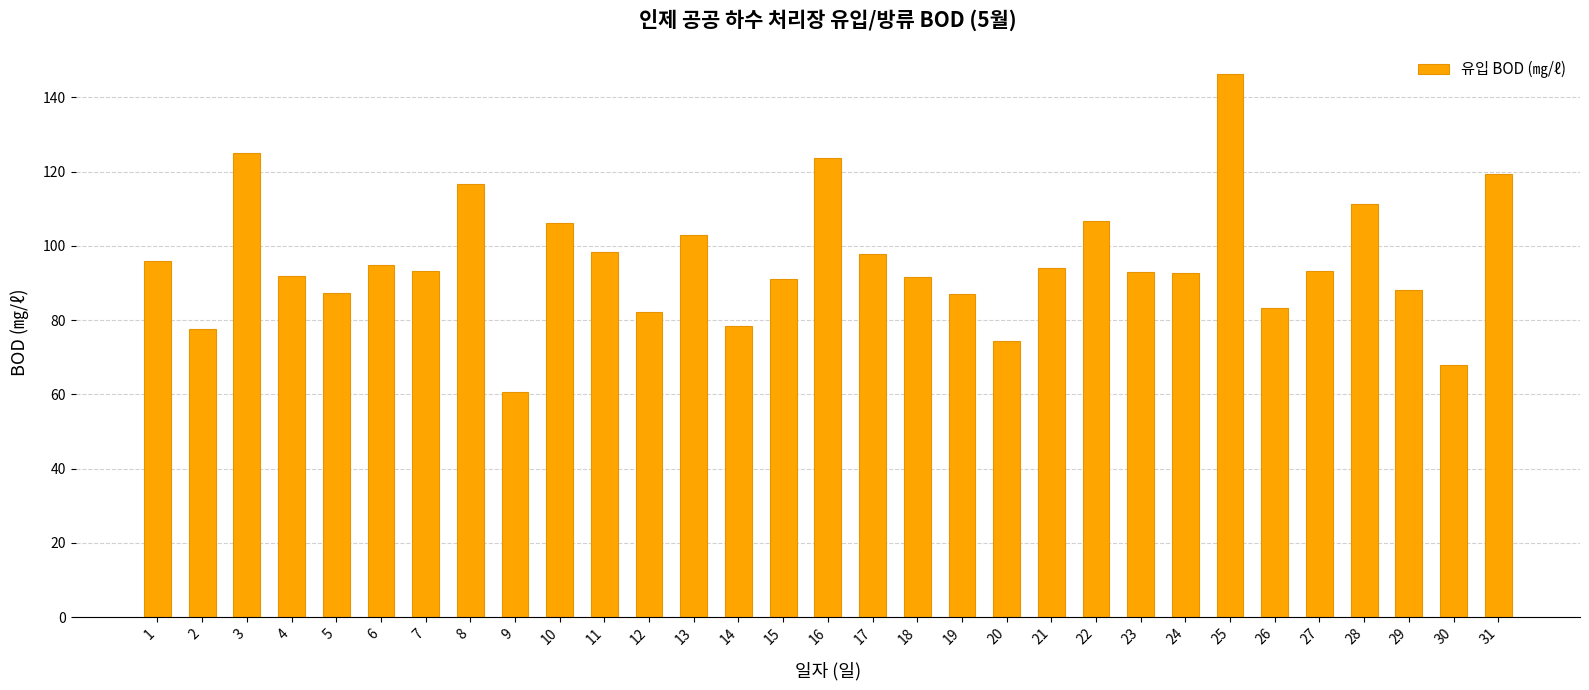

What is the value of the 19th bar from the left?

87.0